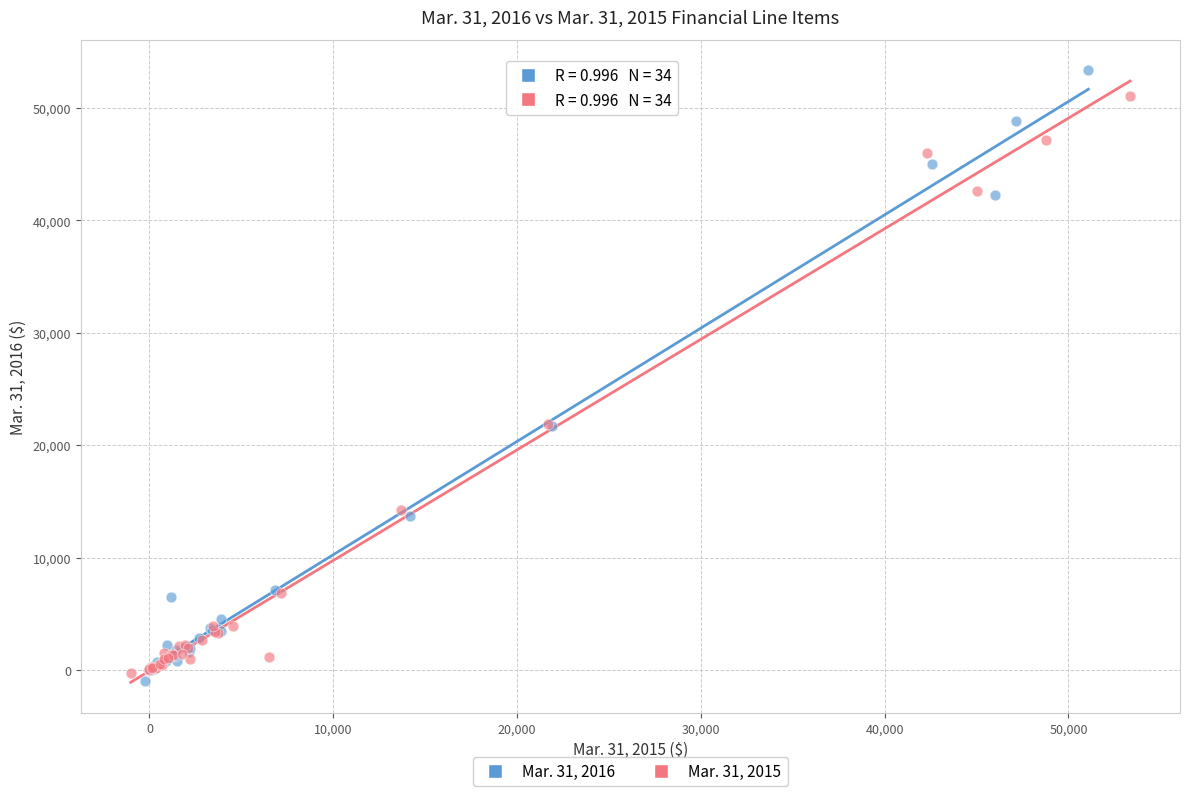

Which series has the widest spread of Y values?

Mar. 31, 2016